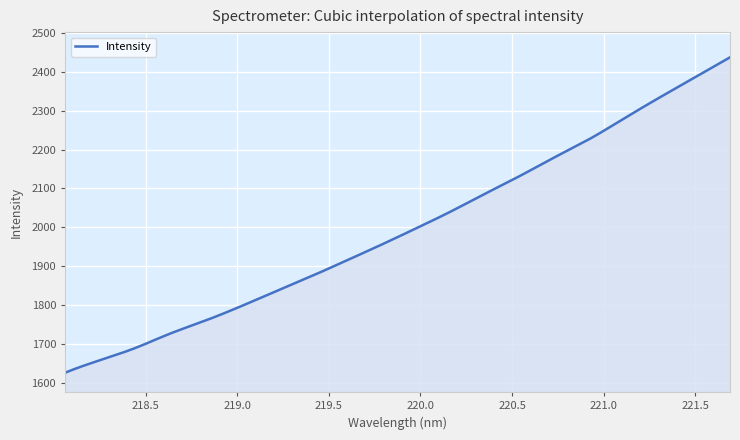

What is the maximum value shown in the chart?

2437.2